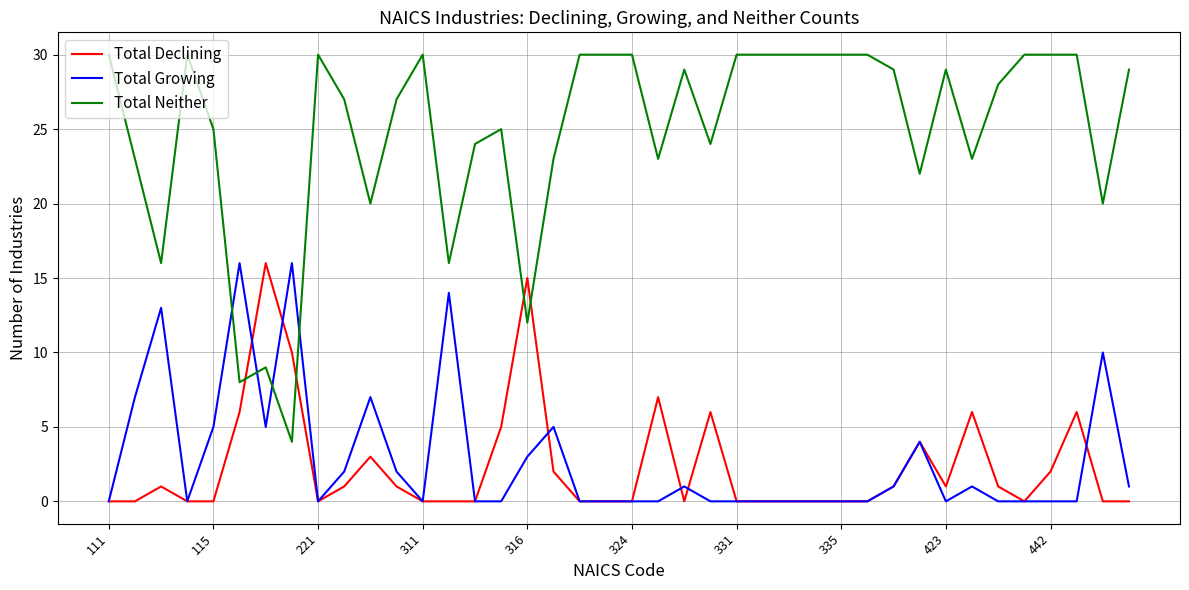

What are all the series names shown in the legend?

Total Declining, Total Growing, Total Neither